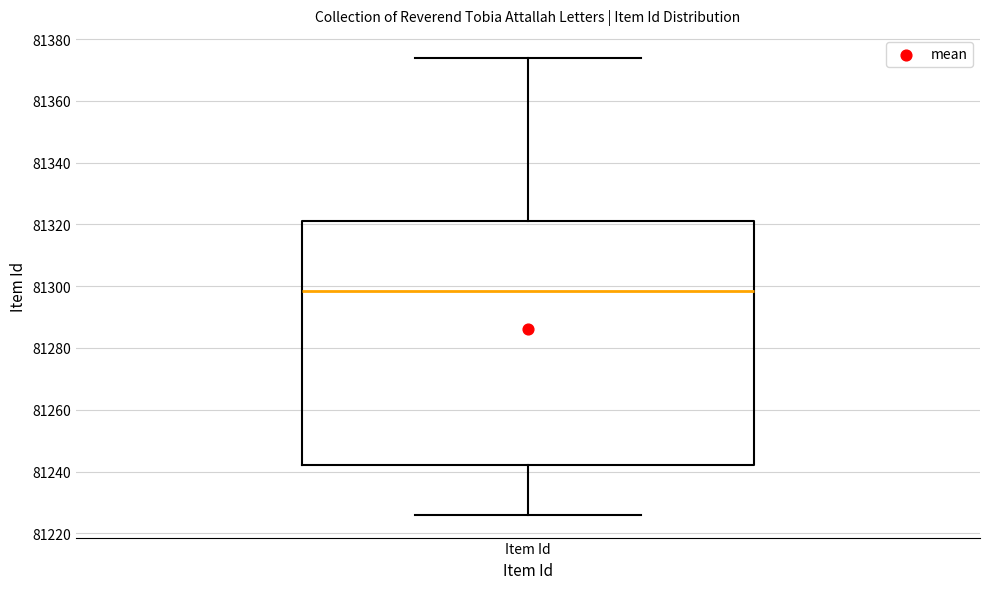

Transcribe this box plot: give where the median line is, the range the box spans, and where the two whiskers end, as read against the y-axis. The values are not printed on the chart, so give them approximately, as read against the axis.

median 81298, box 81242 to 81322, whiskers 81226 to 81374